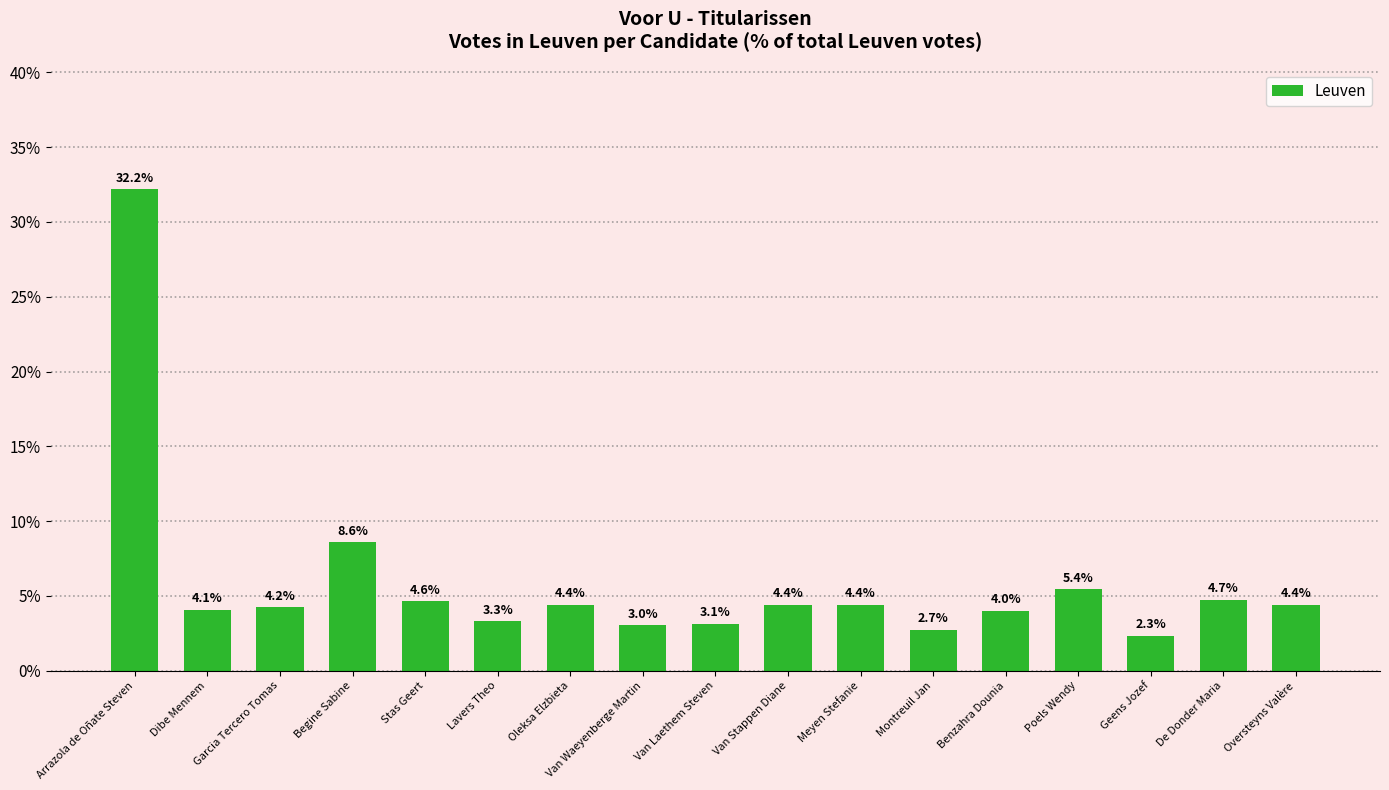

Approximately how many times larger is the value at Arrazola de Oñate Steven compared to Dibe Mennem?

7.9